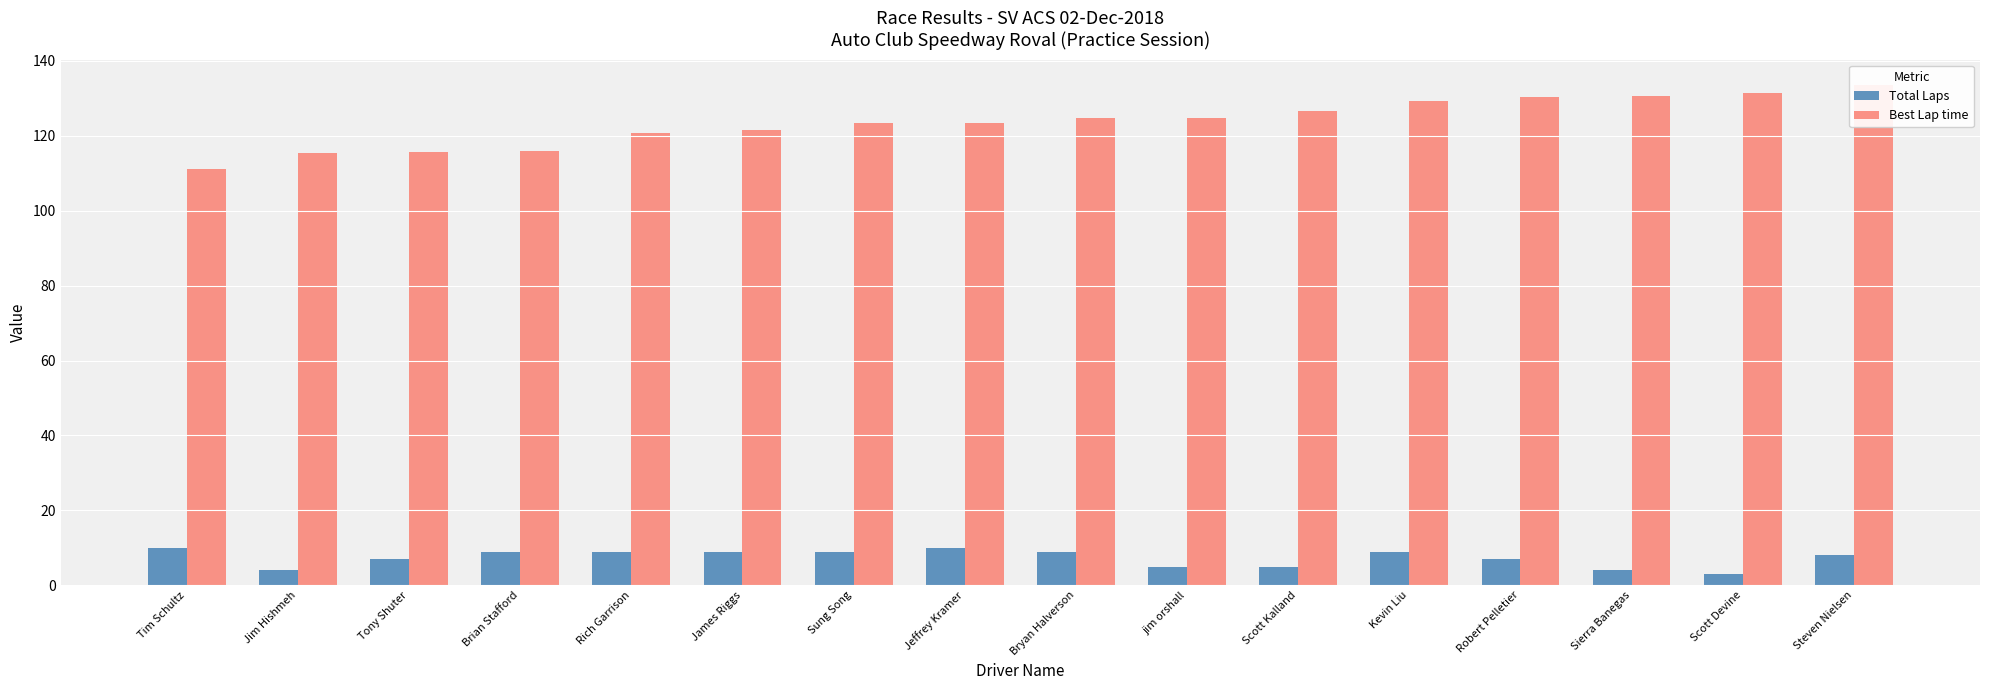

Which series changed the most between Jeffrey Kramer and jim orshall?

Total Laps